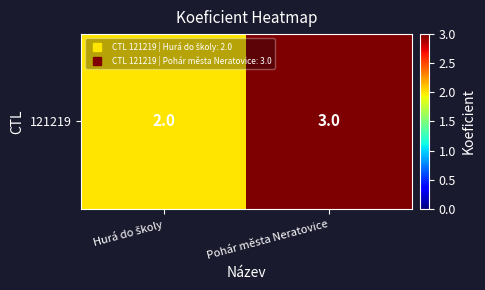

Is it true that the value at Pohár města Neratovice is 3?

True